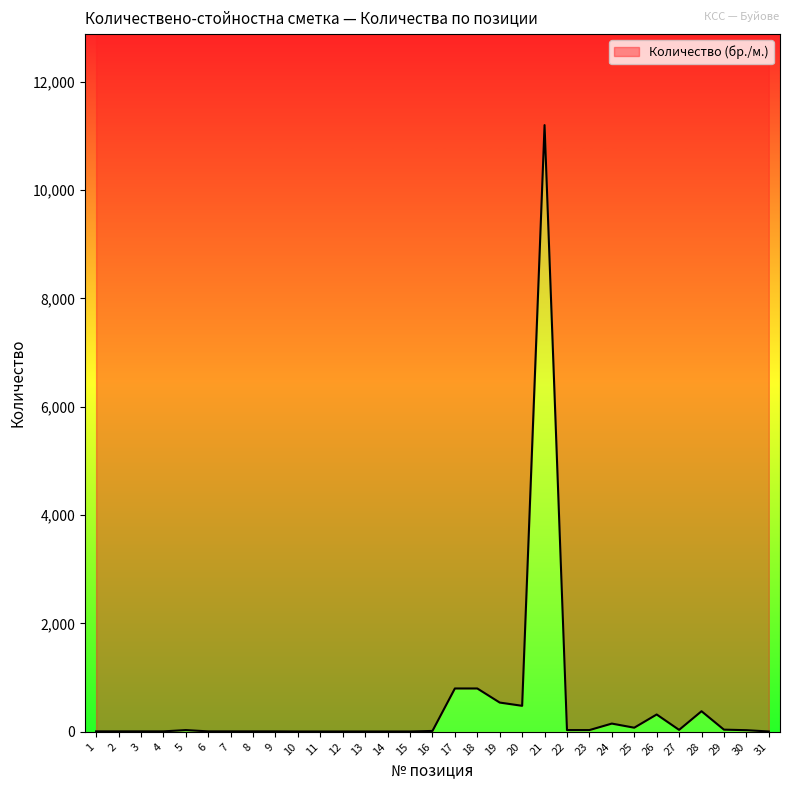

What is the sum of the values at 13 and 7?

14